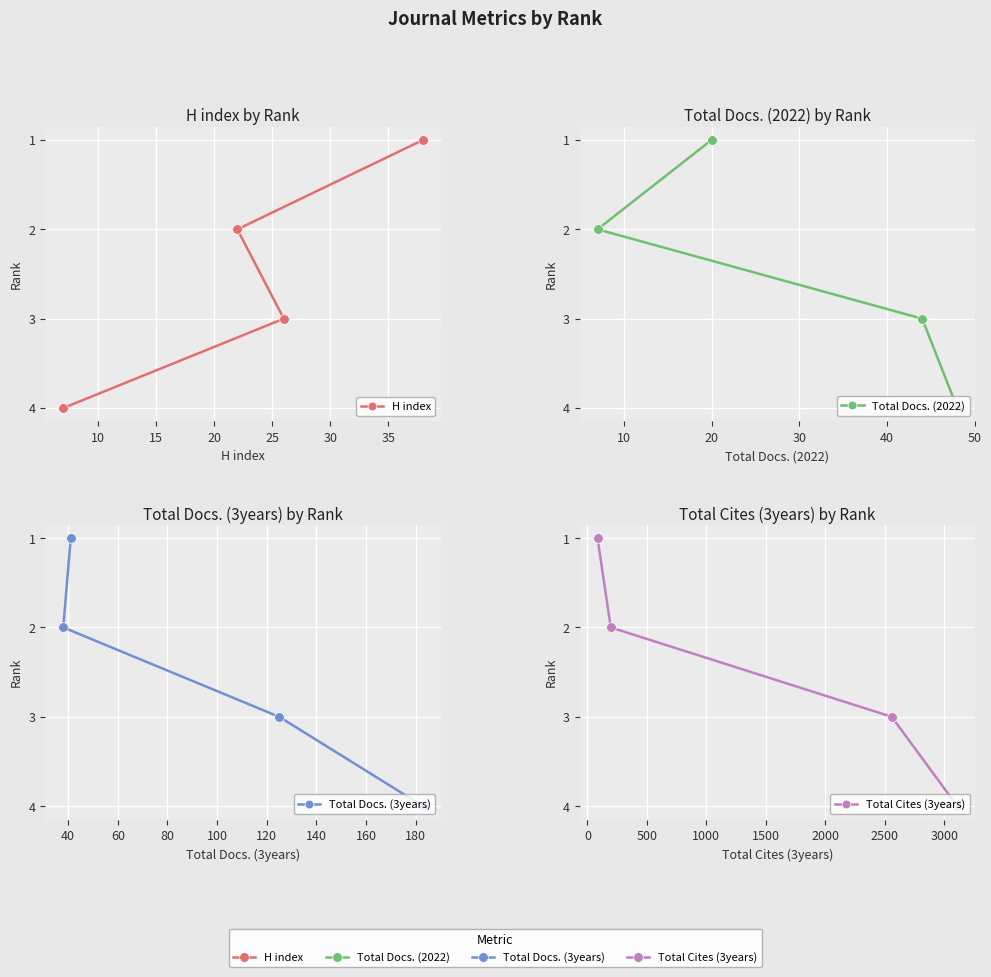

Which has a higher value, 20 or 10?

20